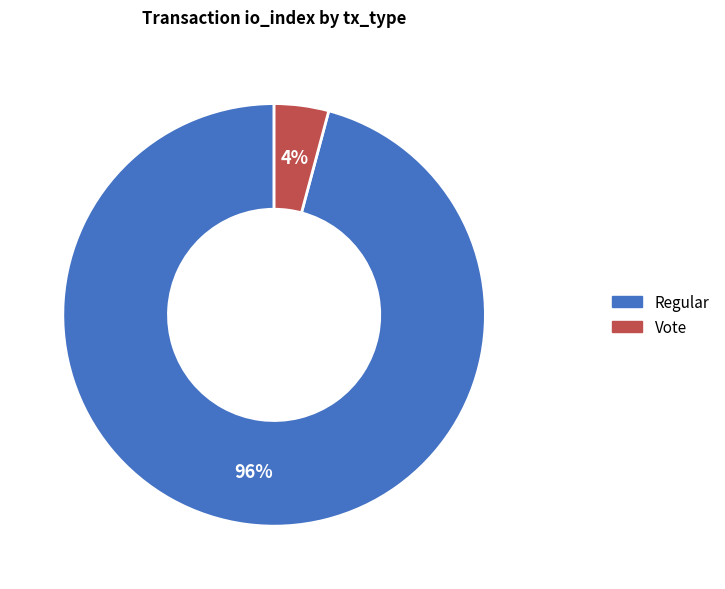

Which has a higher value, Regular or Vote?

Regular